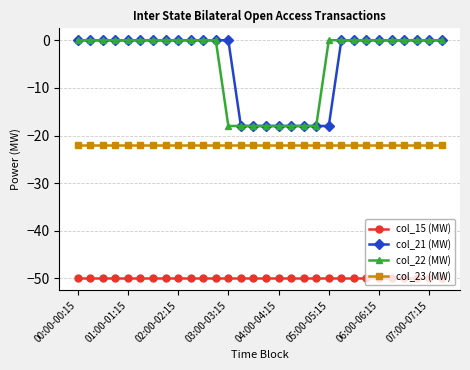

True or false: col_23 (MW) and col_22 (MW) intersect in this chart.

False